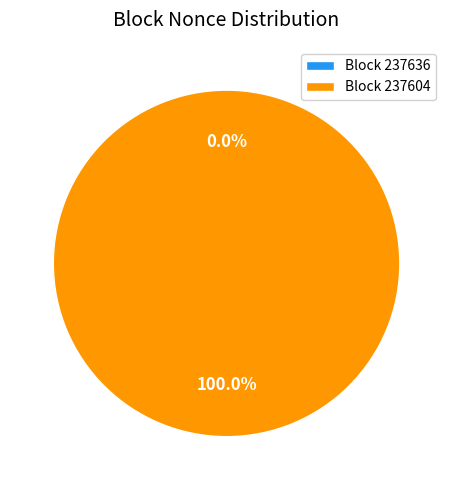

How many slices are in this pie chart?

2